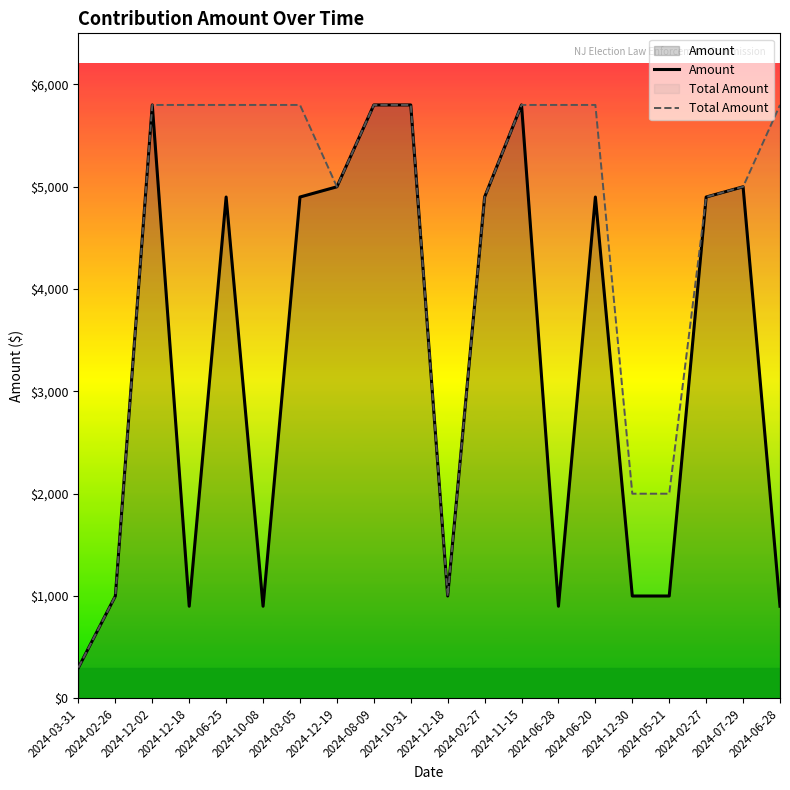

List the series in order of their overall mean, highest first.

Total Amount, Amount